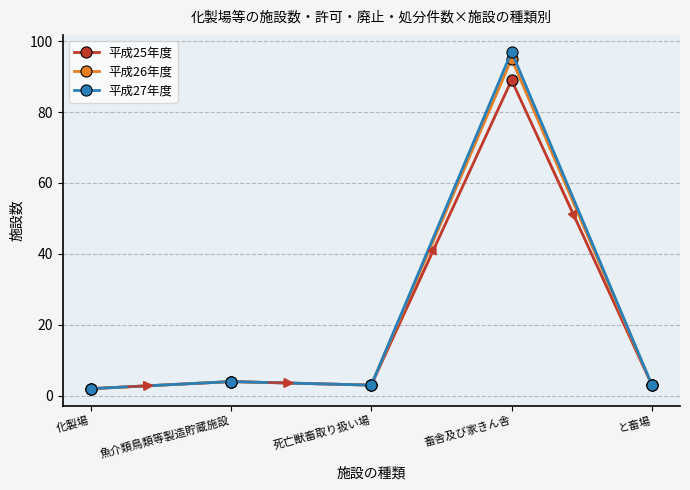

At how many categories does at least one series exceed 27?

1